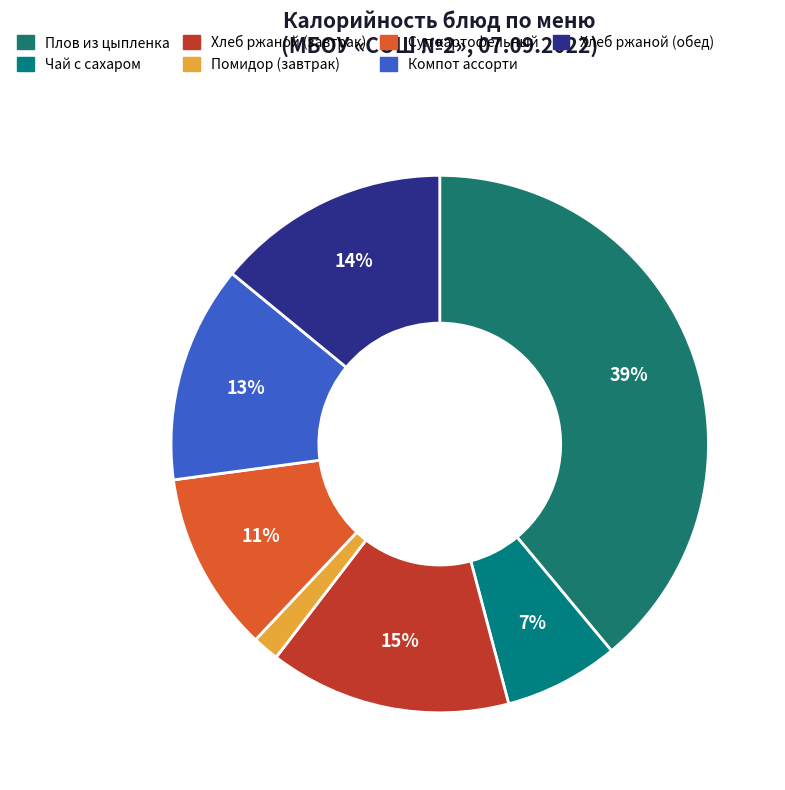

True or false: Плов из цыпленка accounts for 39% of the total.

True